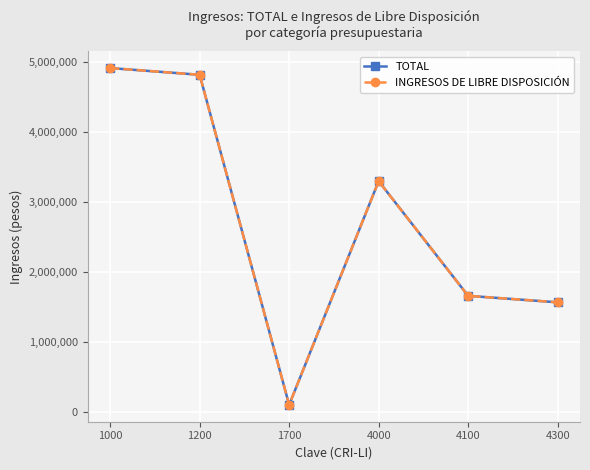

Does the chart have visible grid lines?

Yes